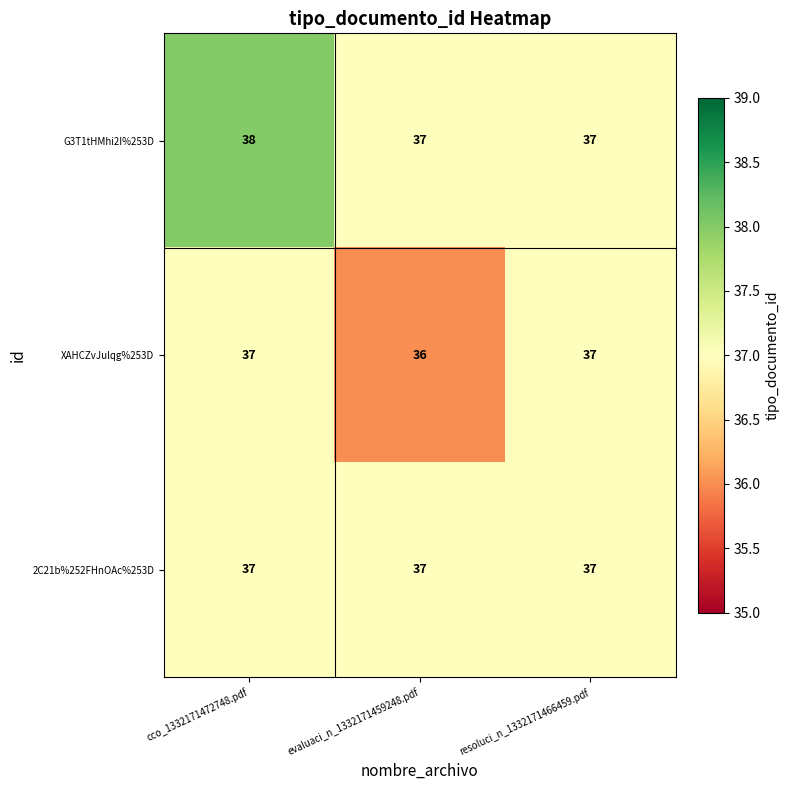

List the series in order of their overall mean, highest first.

G3T1tHMhi2I%253D, 2C21b%252FHnOAc%253D, XAHCZvJulqg%253D